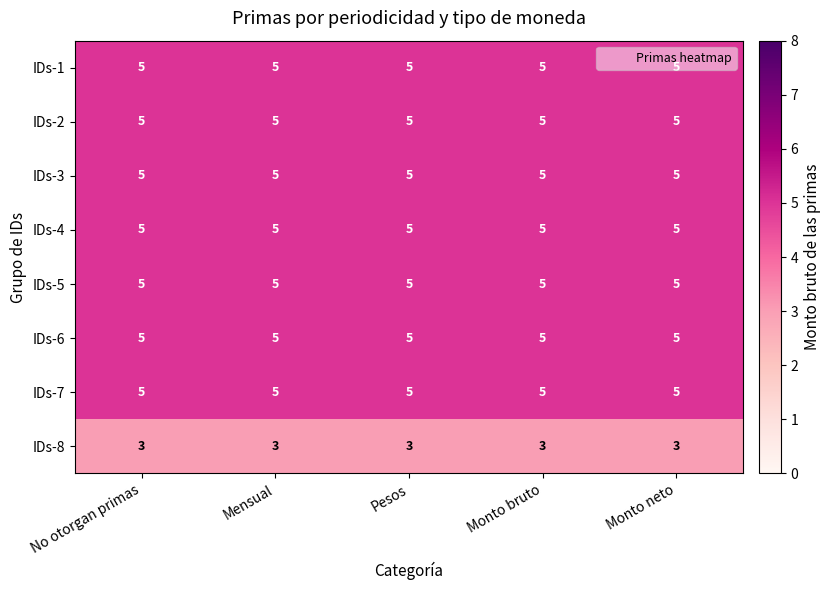

Is the value of IDs-3 at No otorgan primas greater than the value of IDs-8 at Monto bruto?

Yes